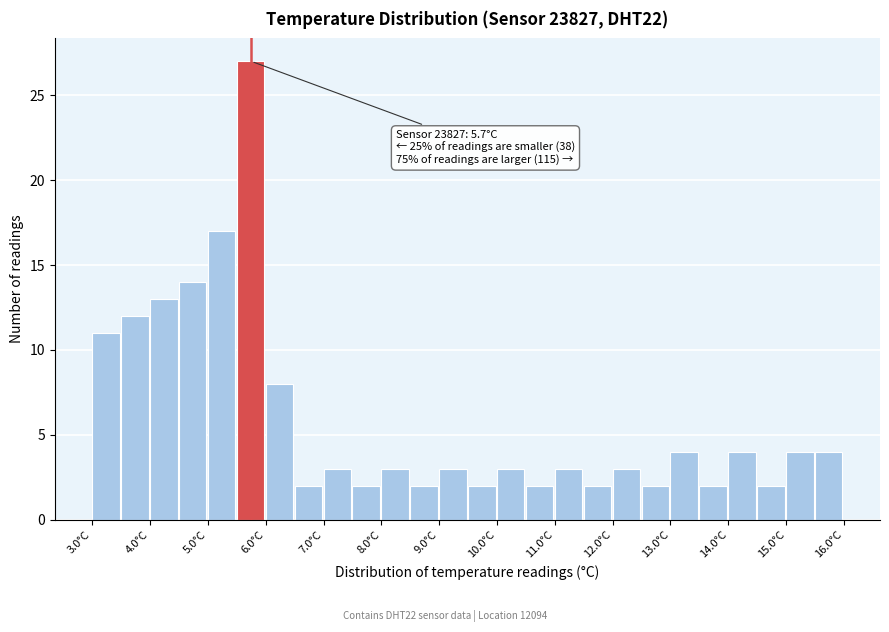

Which range on the x-axis has the tallest bar?

5.5 to 6.0